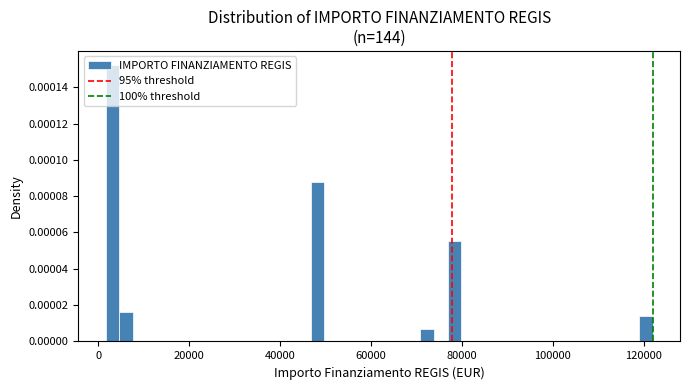

Around what value on the x-axis is the tallest bar? Give the approximate position of its centre, as read against the axis.

4000